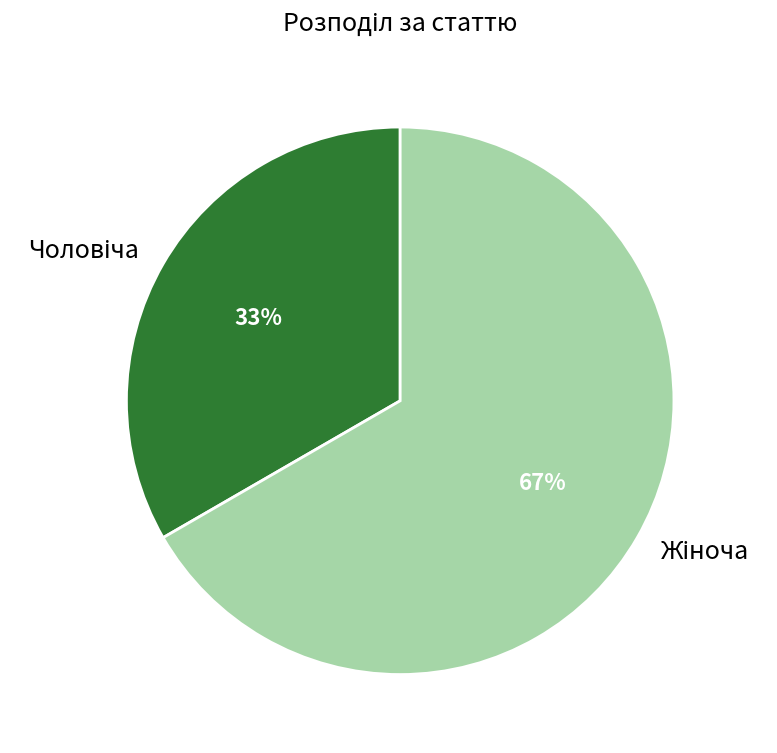

Is there a majority slice in this chart?

Yes